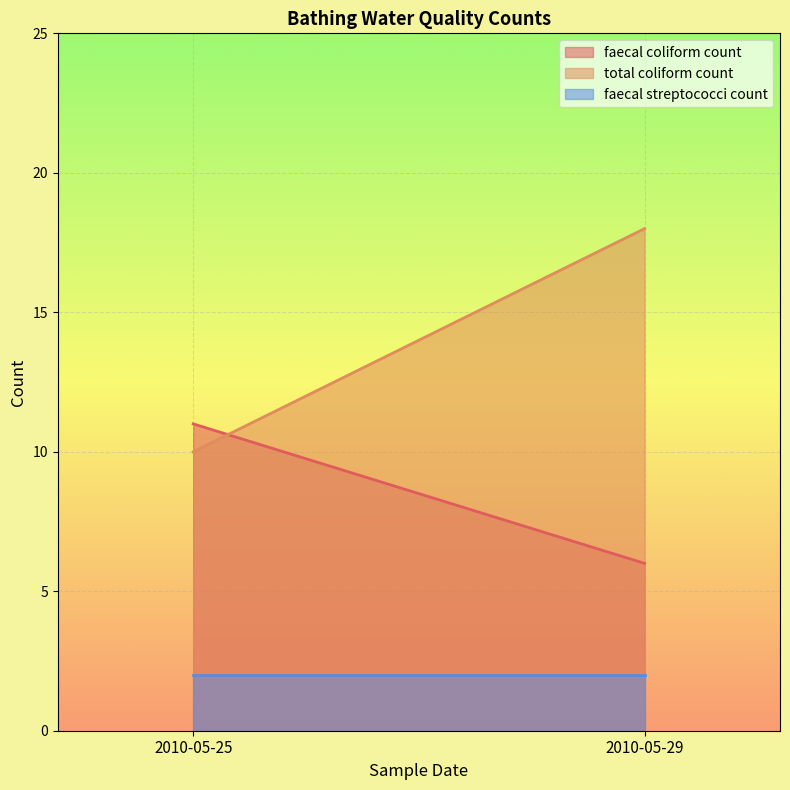

What is the maximum value shown in the chart?

18